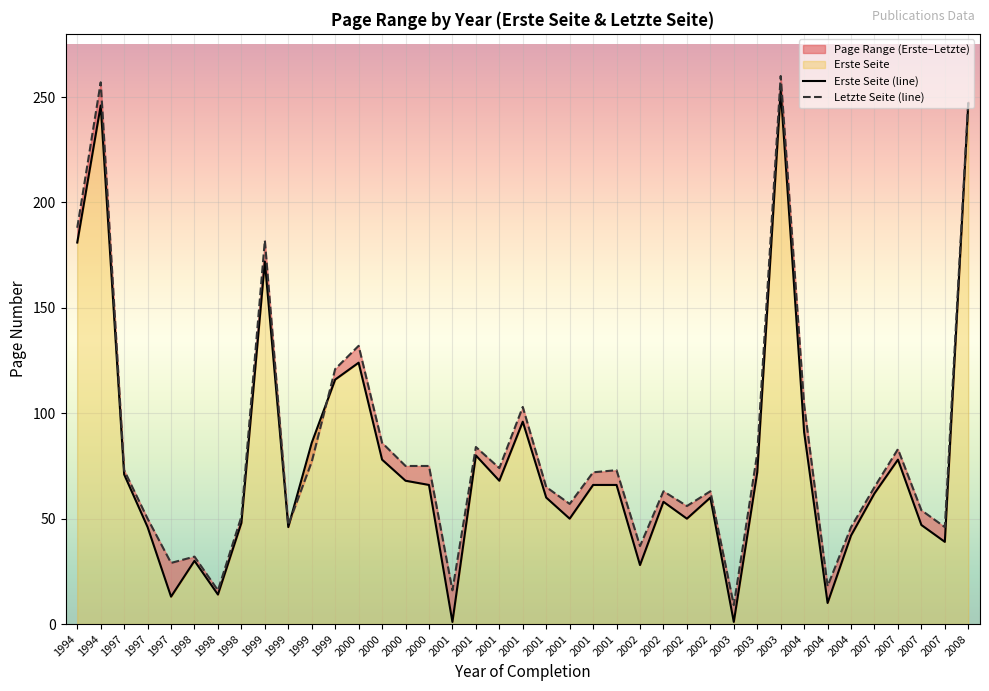

Read the Erste Seite (line) value at 2007.

62